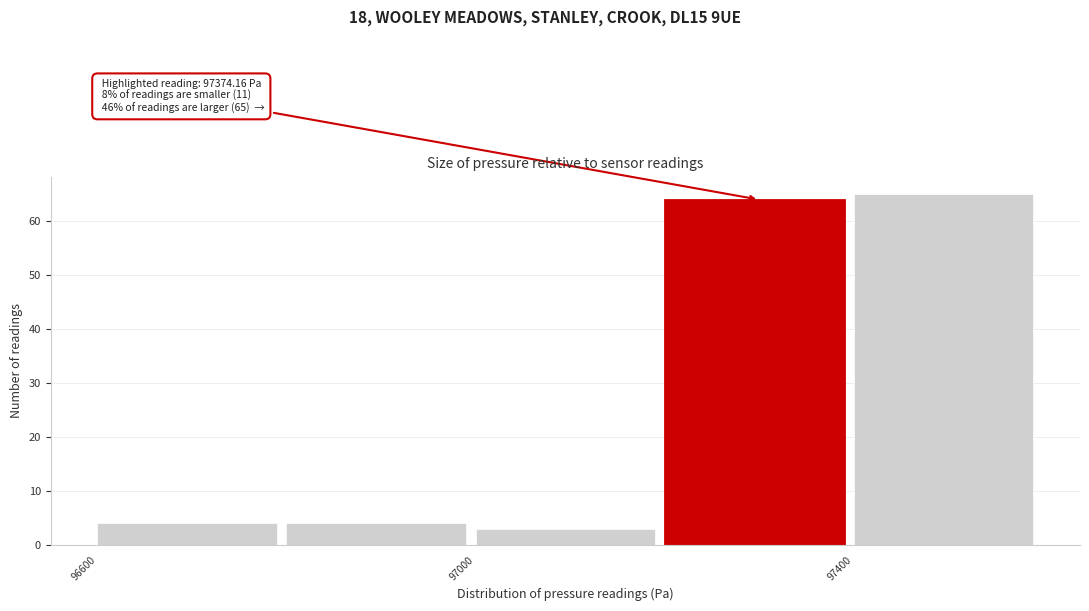

Over which range of the x-axis is the bar tallest?

97400 to 97600